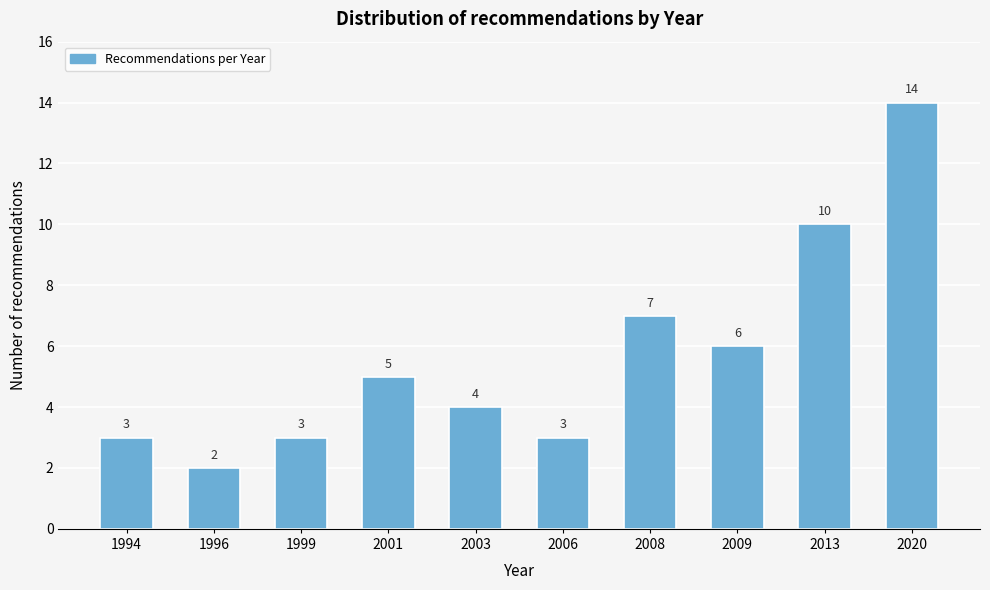

Reading left to right, list all the values displayed in this chart.

1994=3	1996=2	1999=3	2001=5	2003=4	2006=3	2008=7	2009=6	2013=10	2020=14